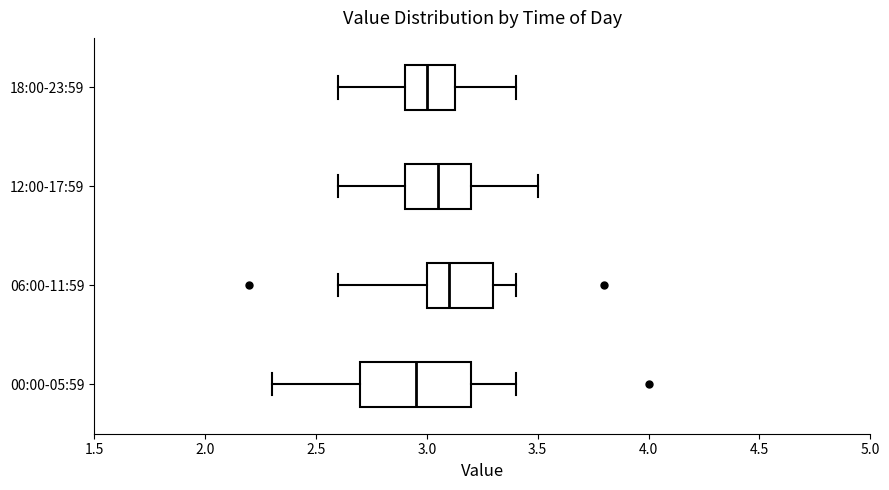

Reading bottom to top, transcribe this box plot: for each box, give where its median line is, the range the box spans, and where its two whiskers end, as read against the x-axis. The values are not printed on the chart, so give them approximately, as read against the axis.

00:00-05:59: median 2.95, box 2.70 to 3.20, whiskers 2.30 to 3.40
06:00-11:59: median 3.10, box 3.00 to 3.30, whiskers 2.60 to 3.40
12:00-17:59: median 3.05, box 2.90 to 3.20, whiskers 2.60 to 3.50
18:00-23:59: median 3.00, box 2.90 to 3.15, whiskers 2.60 to 3.40